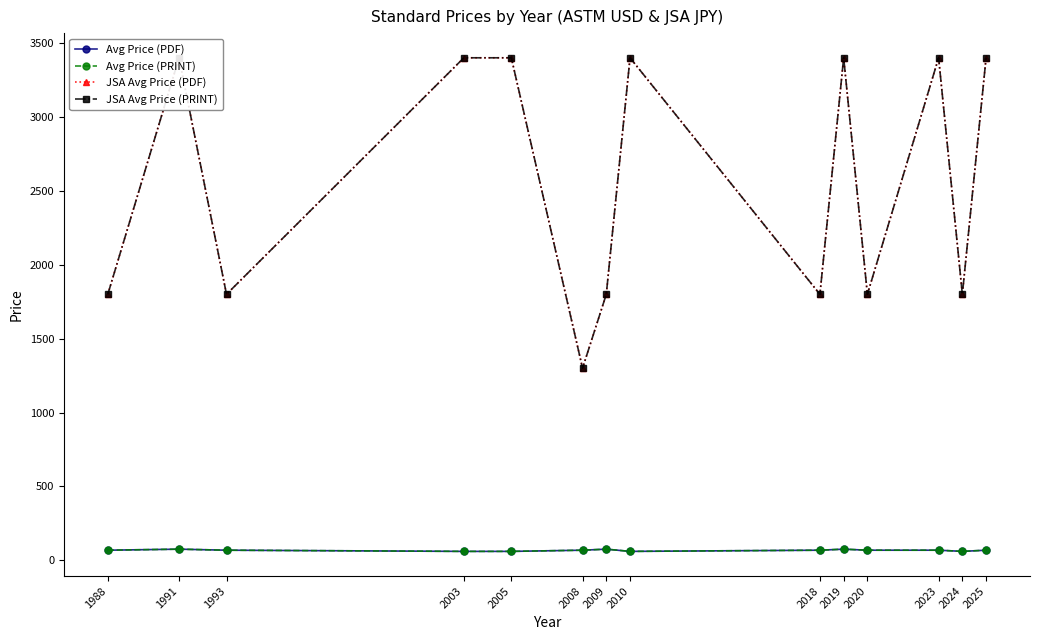

What is the highest value of the Avg Price (PDF) series?

76